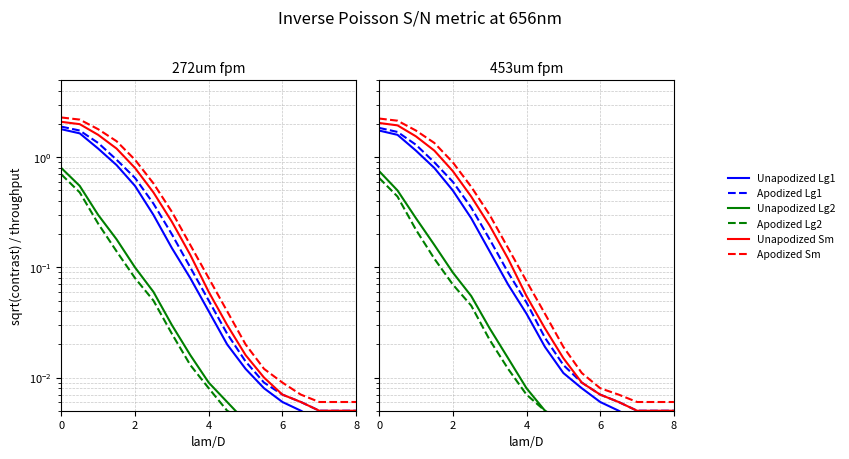

How many lines are shown in the chart?

6